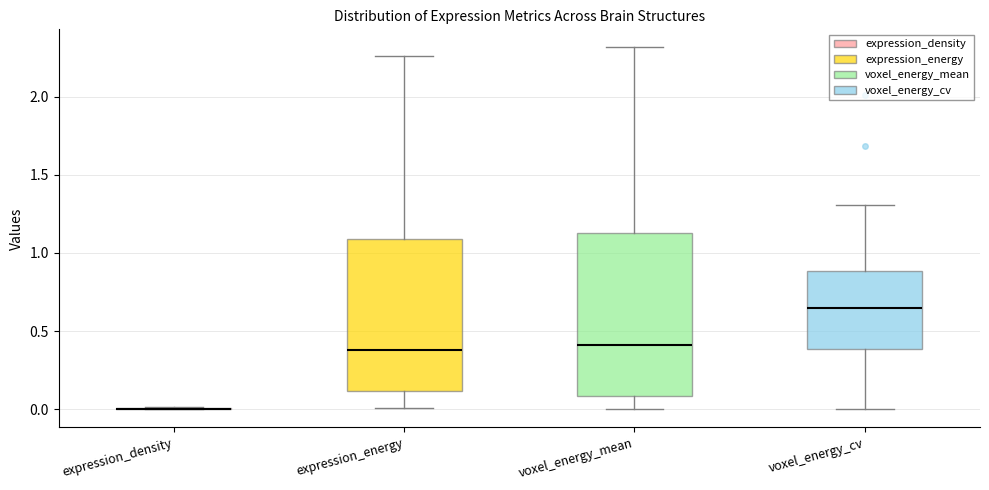

Reading left to right, read every box against the y-axis: the position of its median line, the range the box covers, and the ends of its whiskers. The values are not printed on the chart, so give them approximately, as read against the axis.

expression_density: box collapsed to a line at 0.00, whiskers 0.00 to 0.00
expression_energy: median 0.40, box 0.10 to 1.10, whiskers 0.00 to 2.25
voxel_energy_mean: median 0.40, box 0.10 to 1.15, whiskers 0.00 to 2.30
voxel_energy_cv: median 0.65, box 0.40 to 0.90, whiskers 0.00 to 1.30